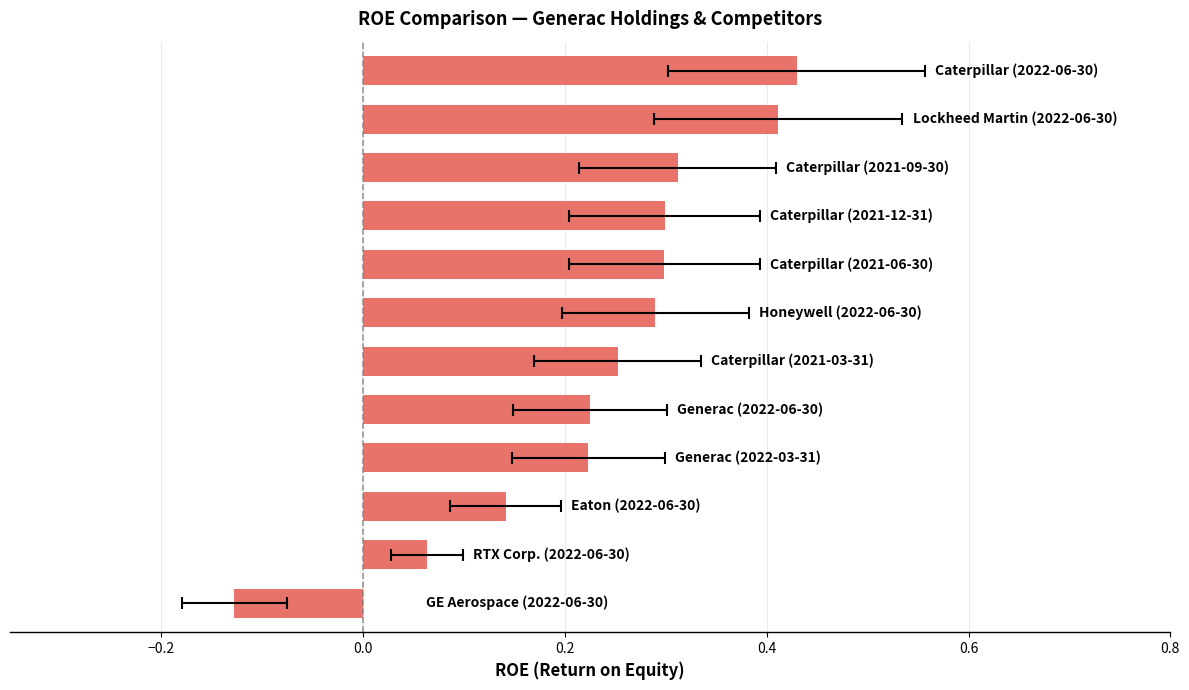

Reading right to left, list all the values displayed in this chart.

0.4	0.4	0.3	0.3	0.3	0.3	0.3	0.2	0.2	0.1	0.1	-0.1